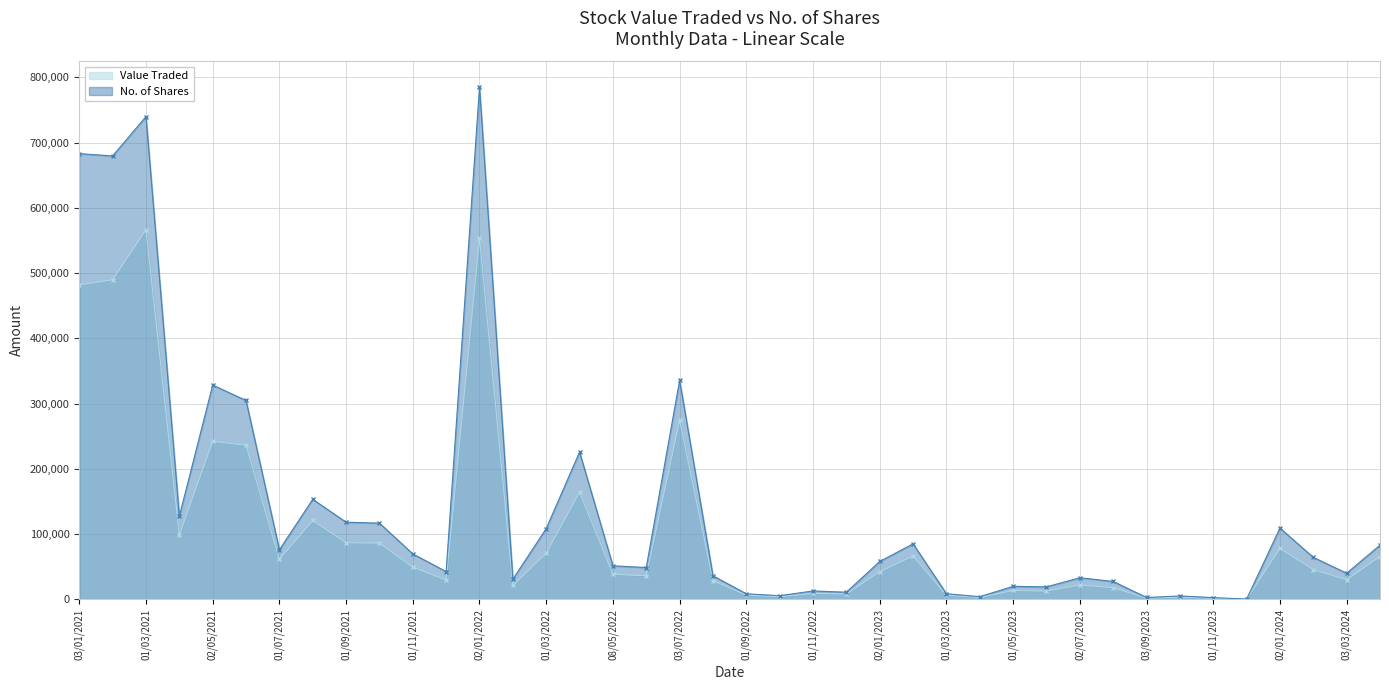

Where does the Value Traded series first go above 42647?

03/01/2021